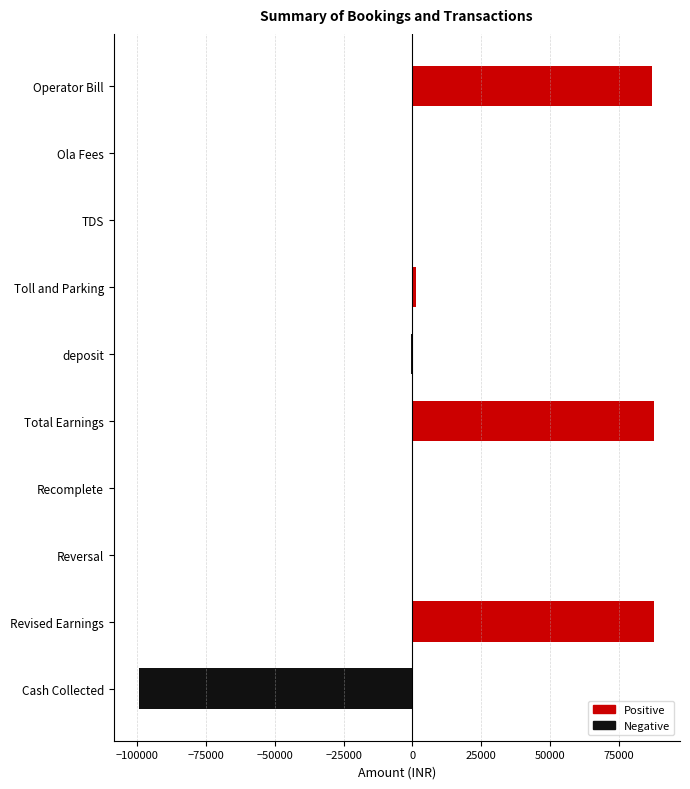

What is the sum of all values?

164584.3